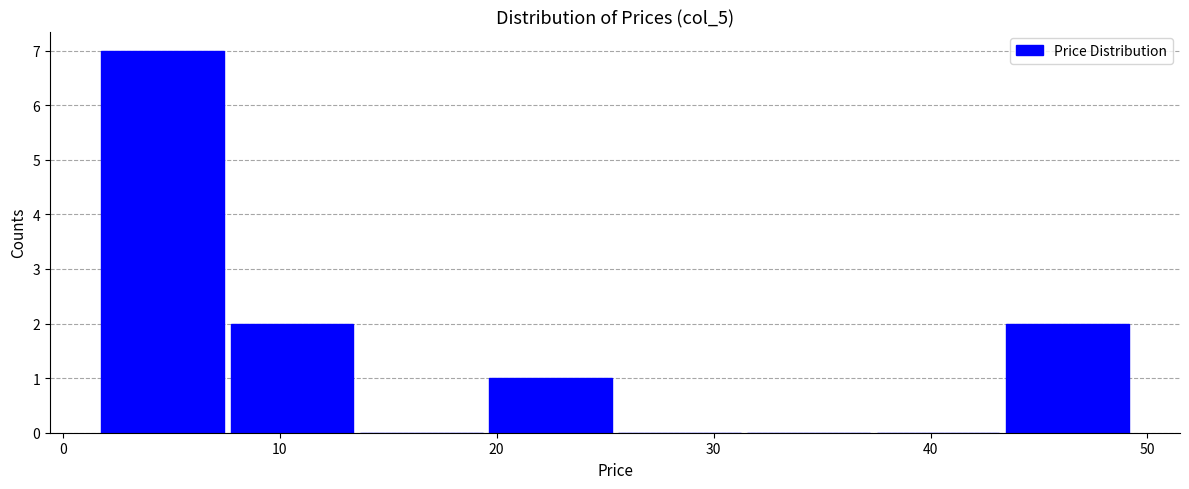

Reading left to right, transcribe this chart: for each bar, give the range it covers on the x-axis and its height. Neither the bar edges nor the heights are printed on the chart, so give them approximately, as read against the axes.

2 to 8: 7
8 to 14: 2
14 to 20: 0
20 to 26: 1
26 to 32: 0
32 to 38: 0
38 to 43: 0
43 to 49: 2